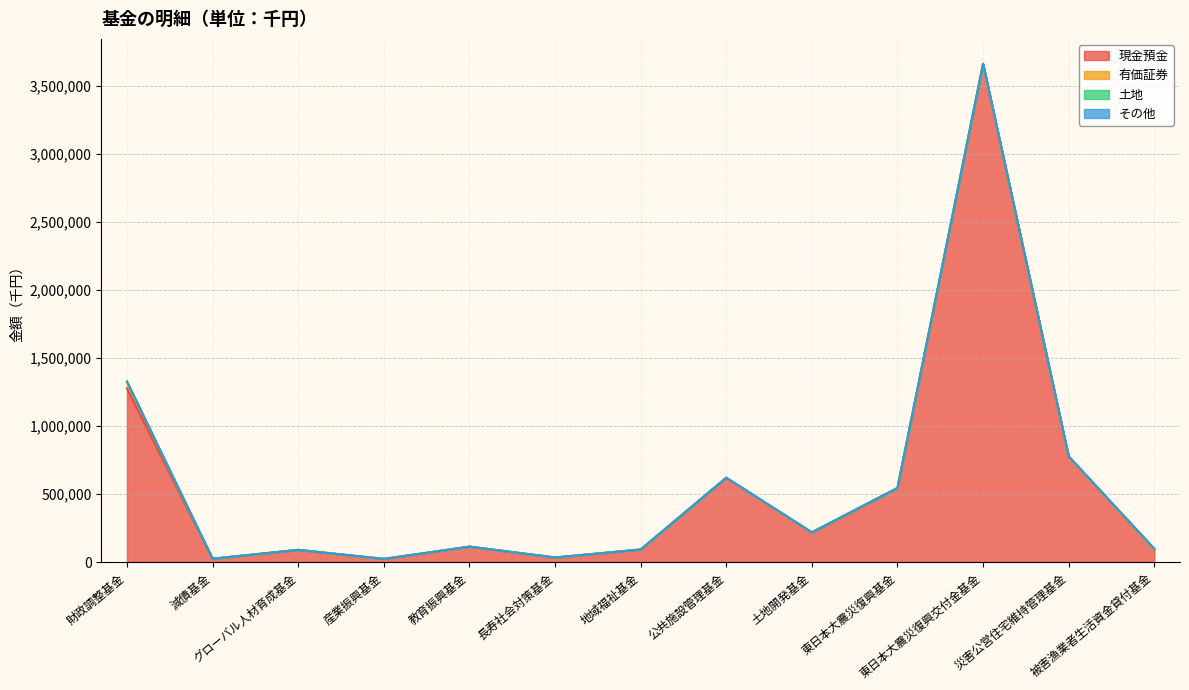

Which series has the largest range (max minus min)?

現金預金